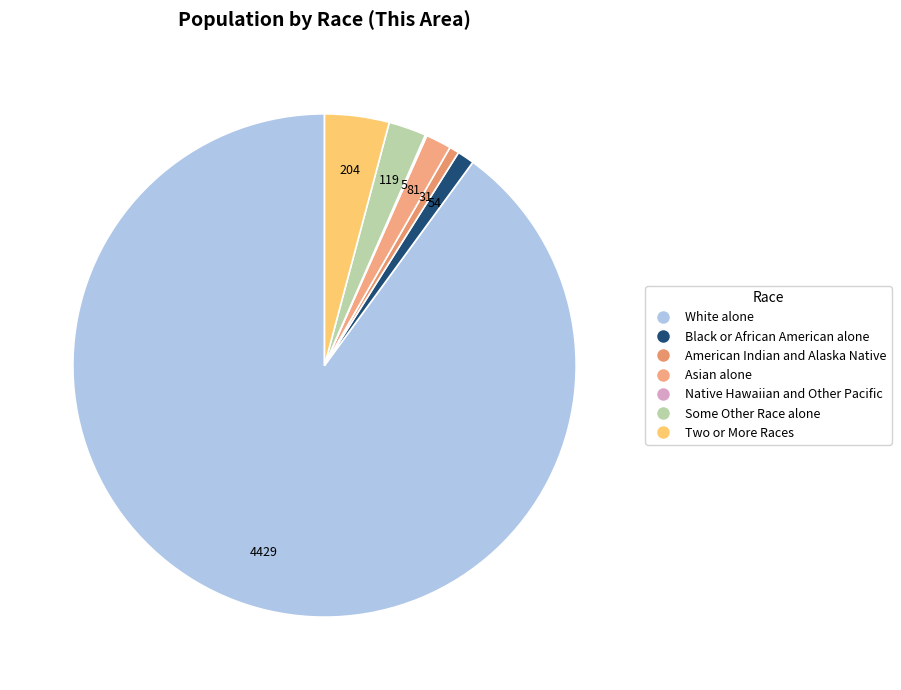

To the nearest percent, what is the combined percentage of Two or More Races and Asian alone?

6%